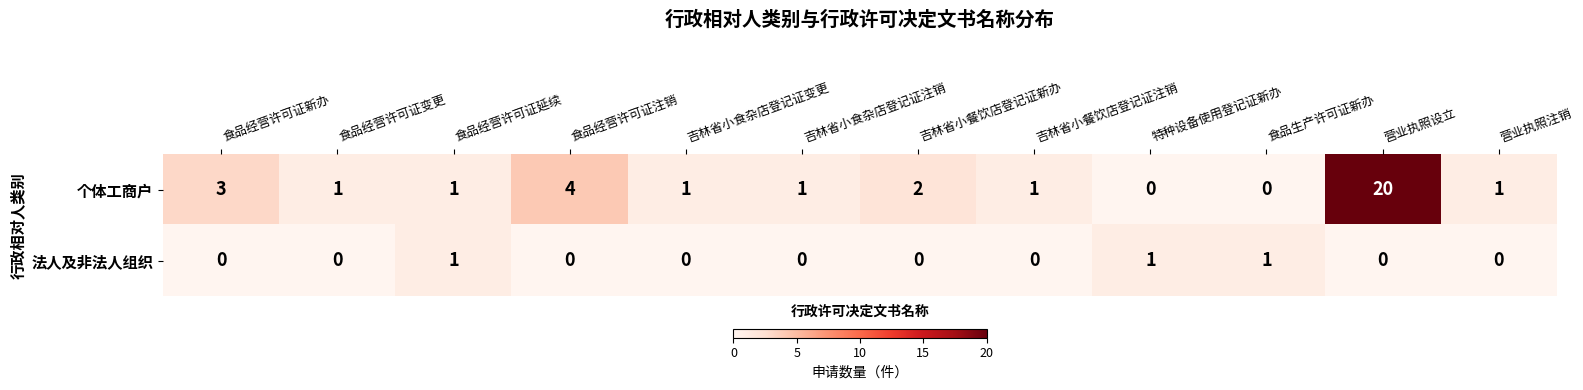

What is the greatest value displayed?

20